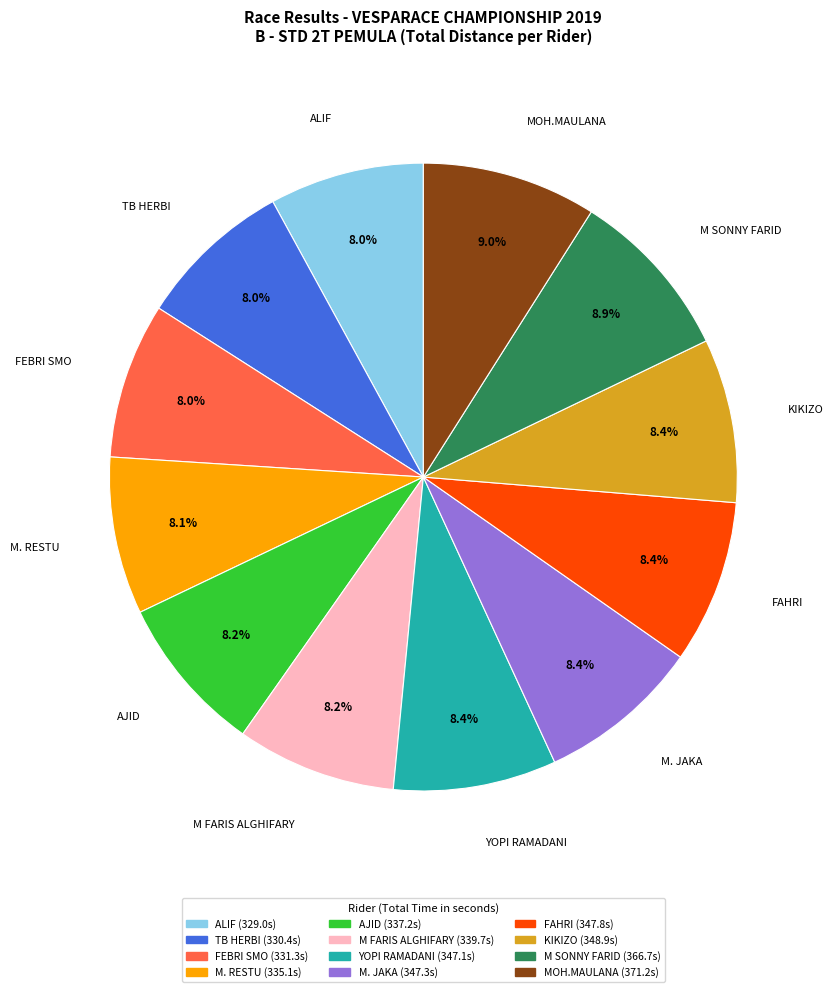

To the nearest percent, what is the difference between the largest and smallest slice percentages?

1%